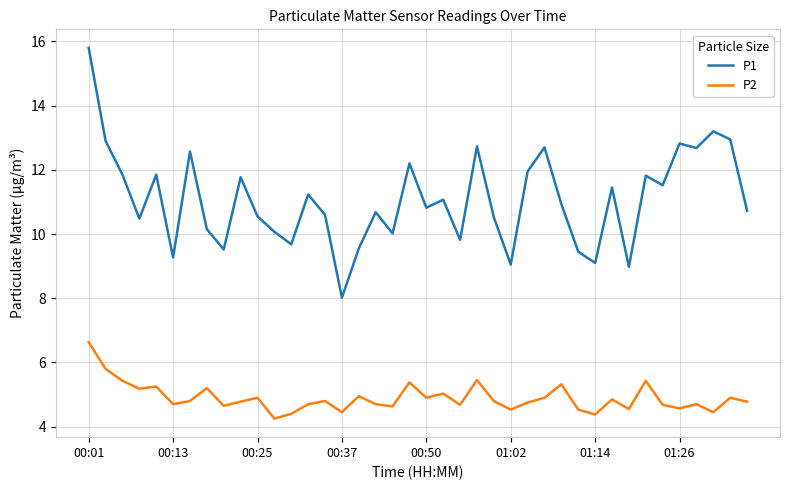

List the series in order of their peak value, lowest first.

P2, P1